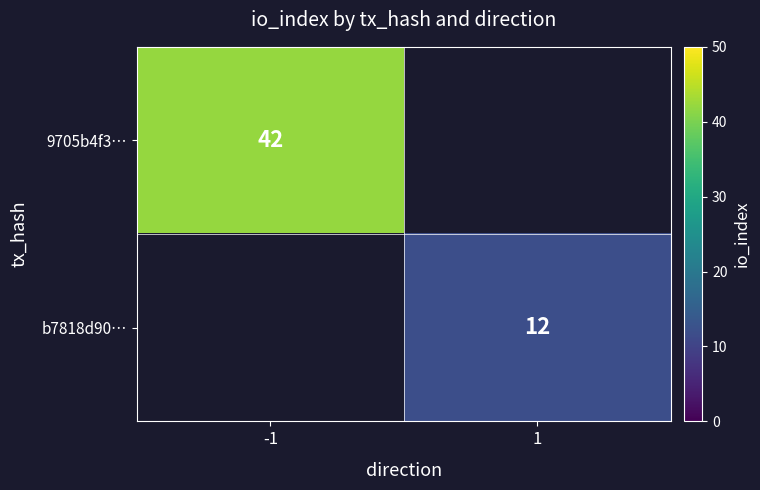

Is it true that 9705b4f3… equals 66 at -1?

False